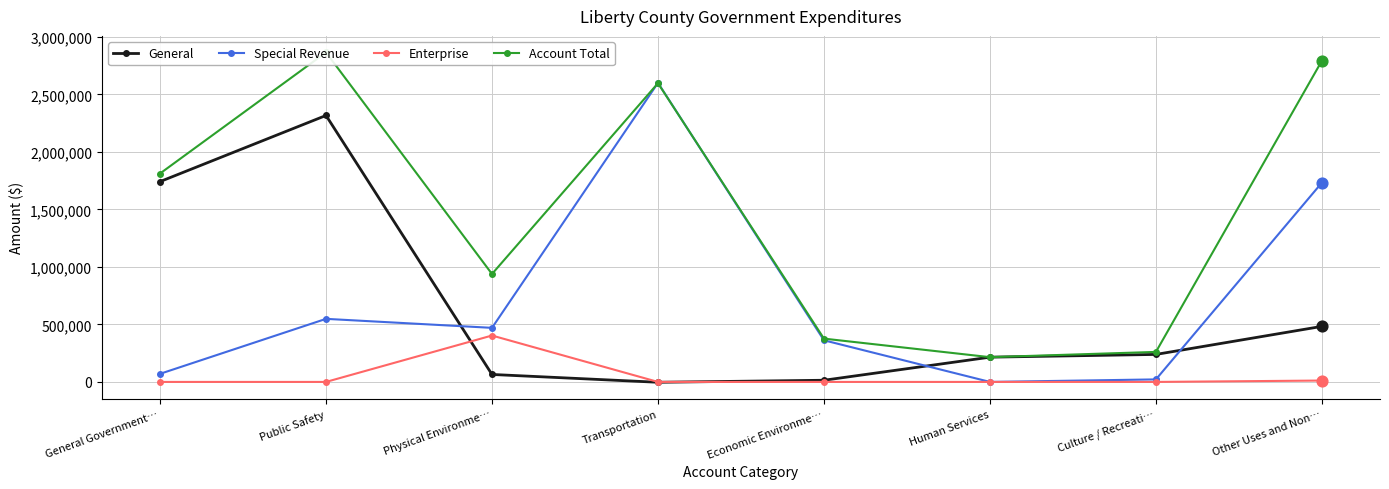

What is the total value across all series at Physical Environme…?

1877112